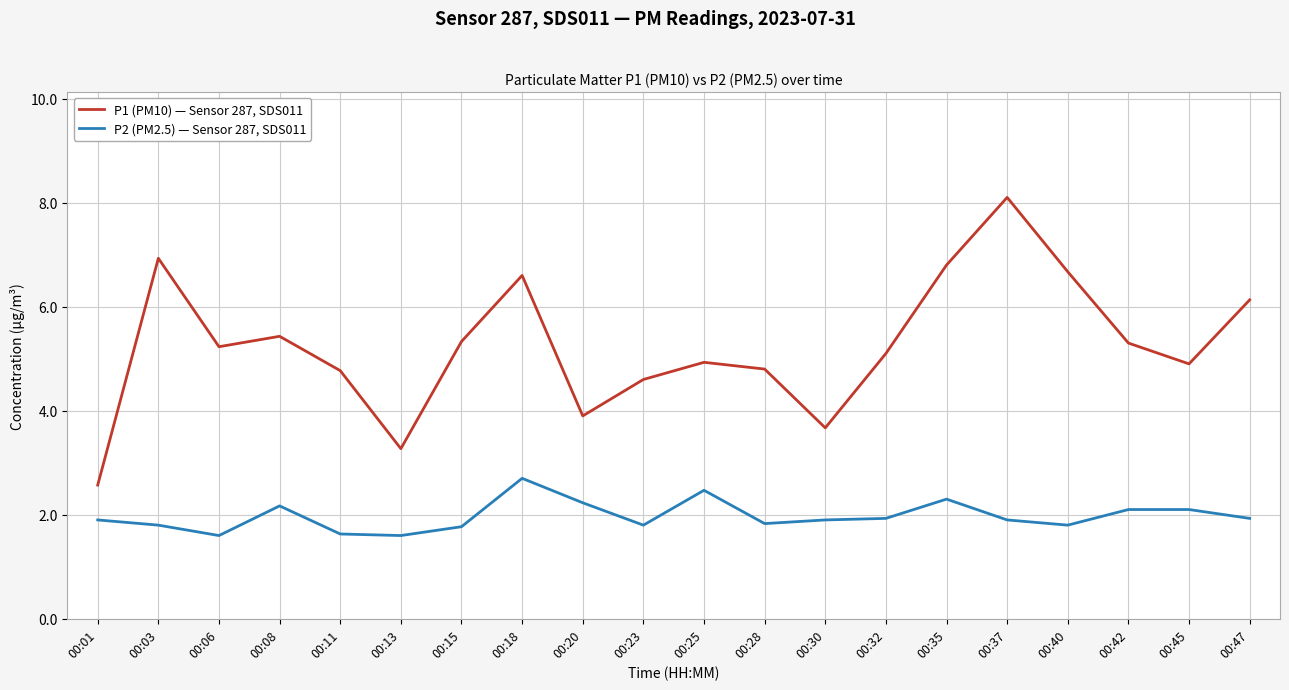

In P1 (PM10) — Sensor 287, SDS011, how many points are lower than both neighbors (excluding endpoints)?

5